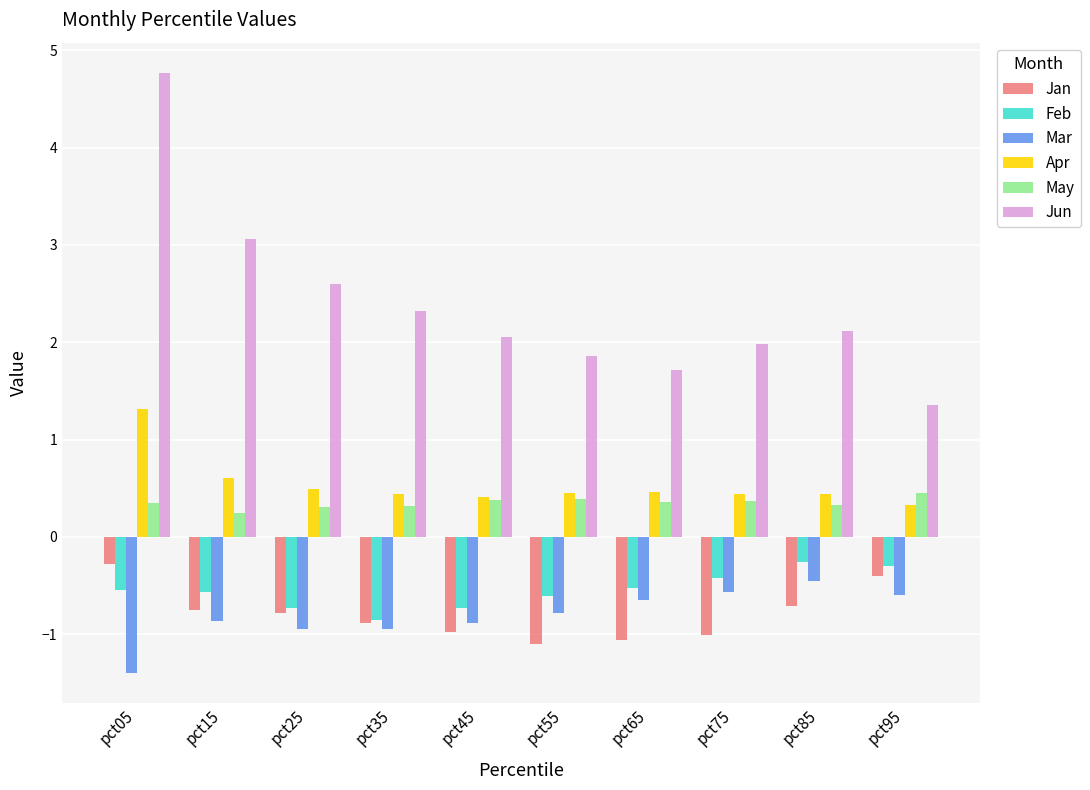

How many series are shown in this chart?

6